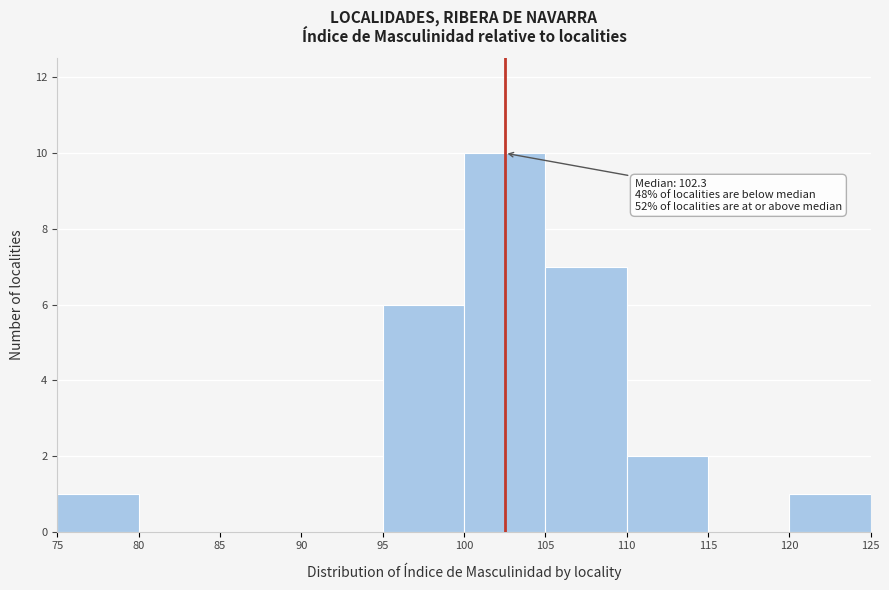

Over which range of the x-axis is the bar tallest?

100 to 105